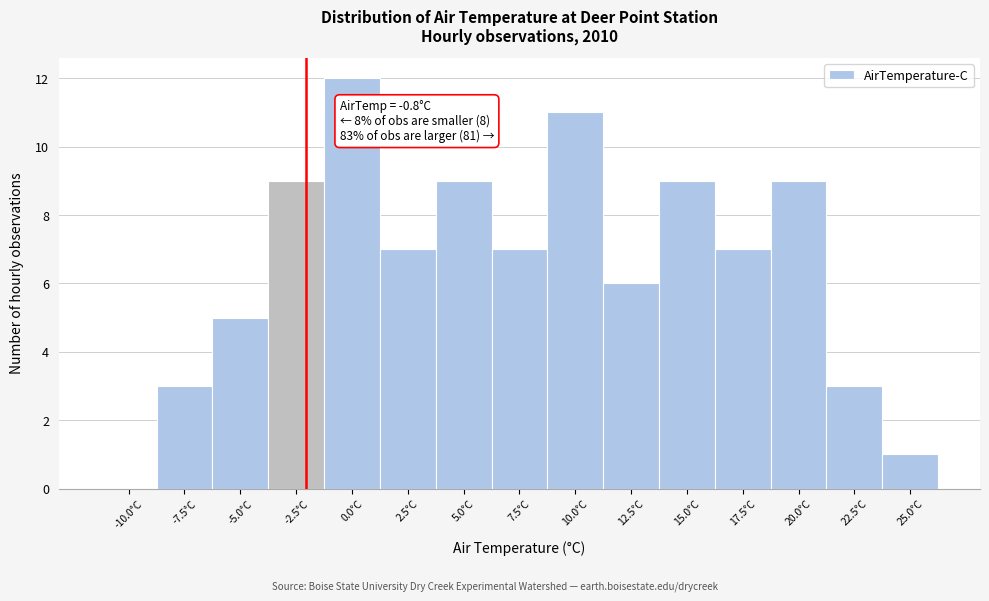

Reading left to right, transcribe all the data shown in this chart.

-10.0°C=0	-7.5°C=3	-5.0°C=5	-2.5°C=9	0.0°C=12	2.5°C=7	5.0°C=9	7.5°C=7	10.0°C=11	12.5°C=6	15.0°C=9	17.5°C=7	20.0°C=9	22.5°C=3	25.0°C=1